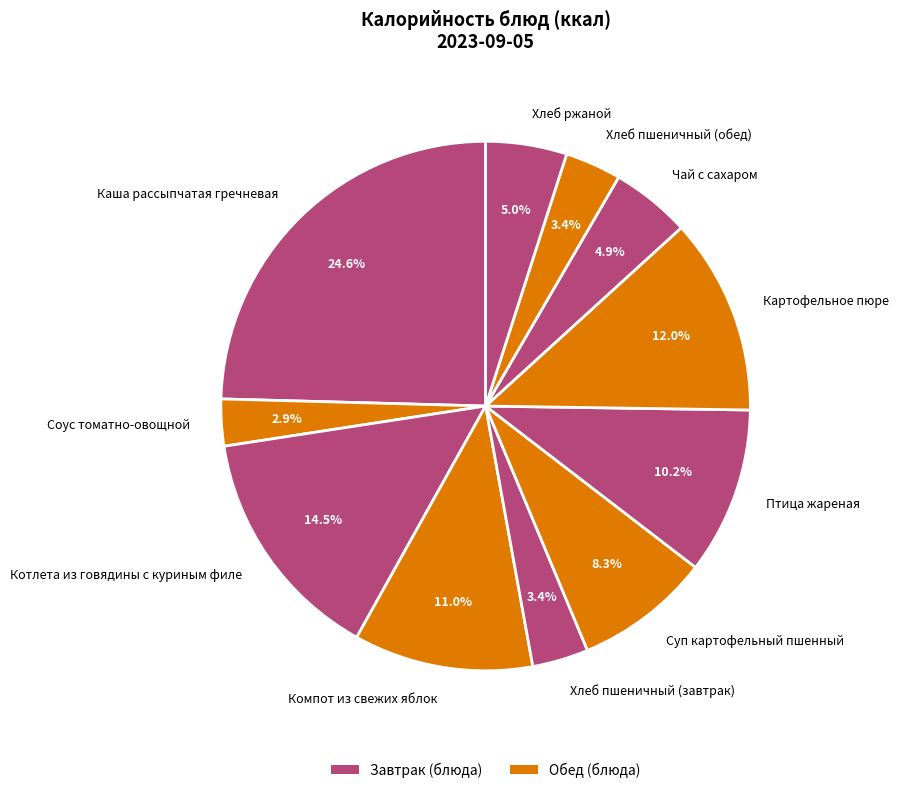

Do Суп картофельный пшенный and Соус томатно-овощной together represent more than half of the pie?

No